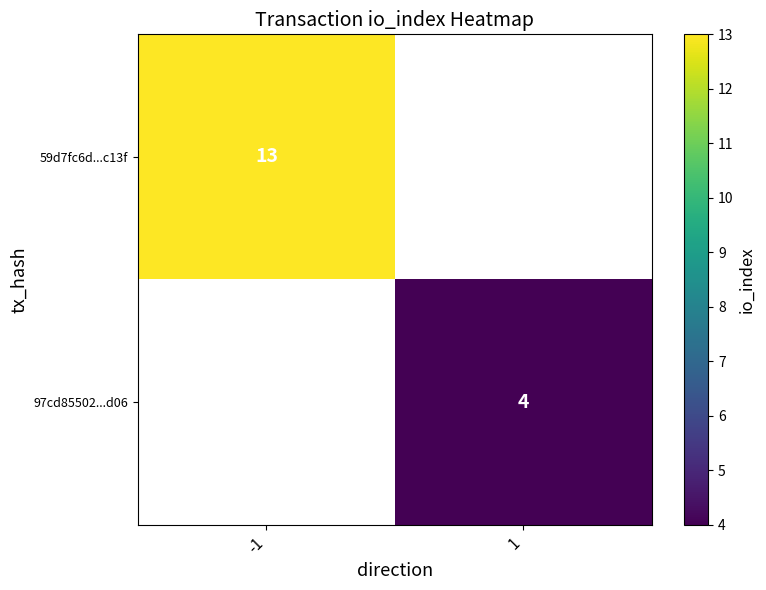

Is it true that 59d7fc6d...c13f equals 23 at -1?

False